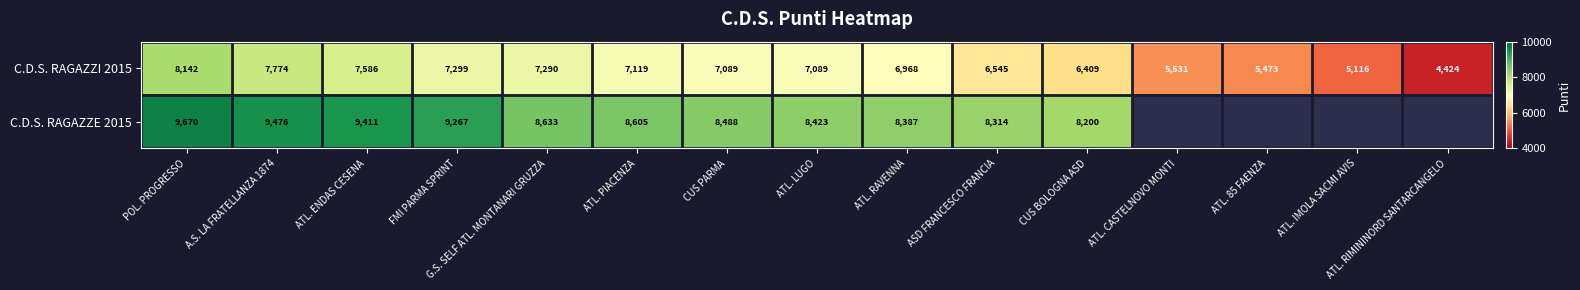

At which category is the sum across all series the highest?

POL. PROGRESSO